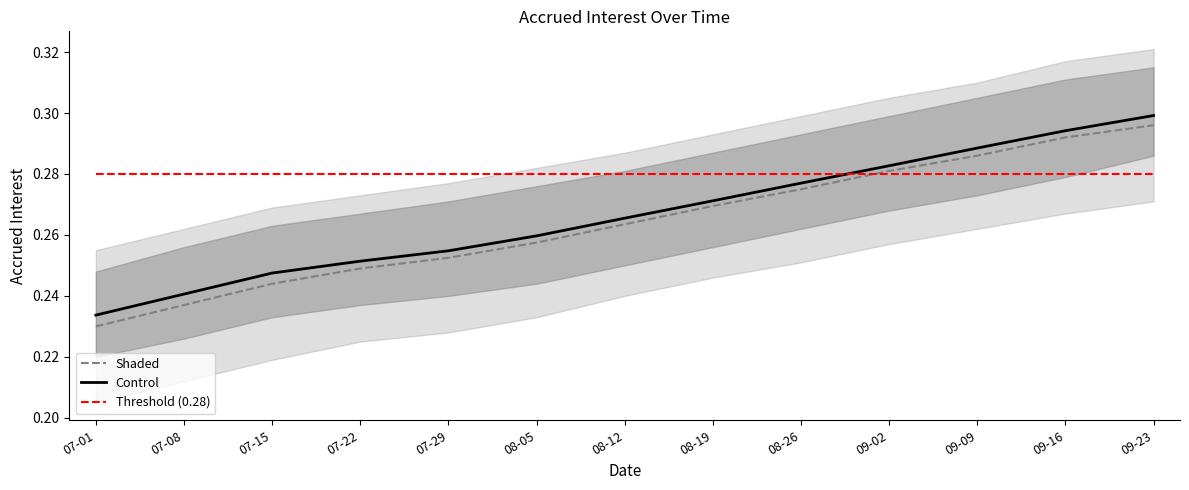

Where is Shaded nearest to the value 0?

07-01